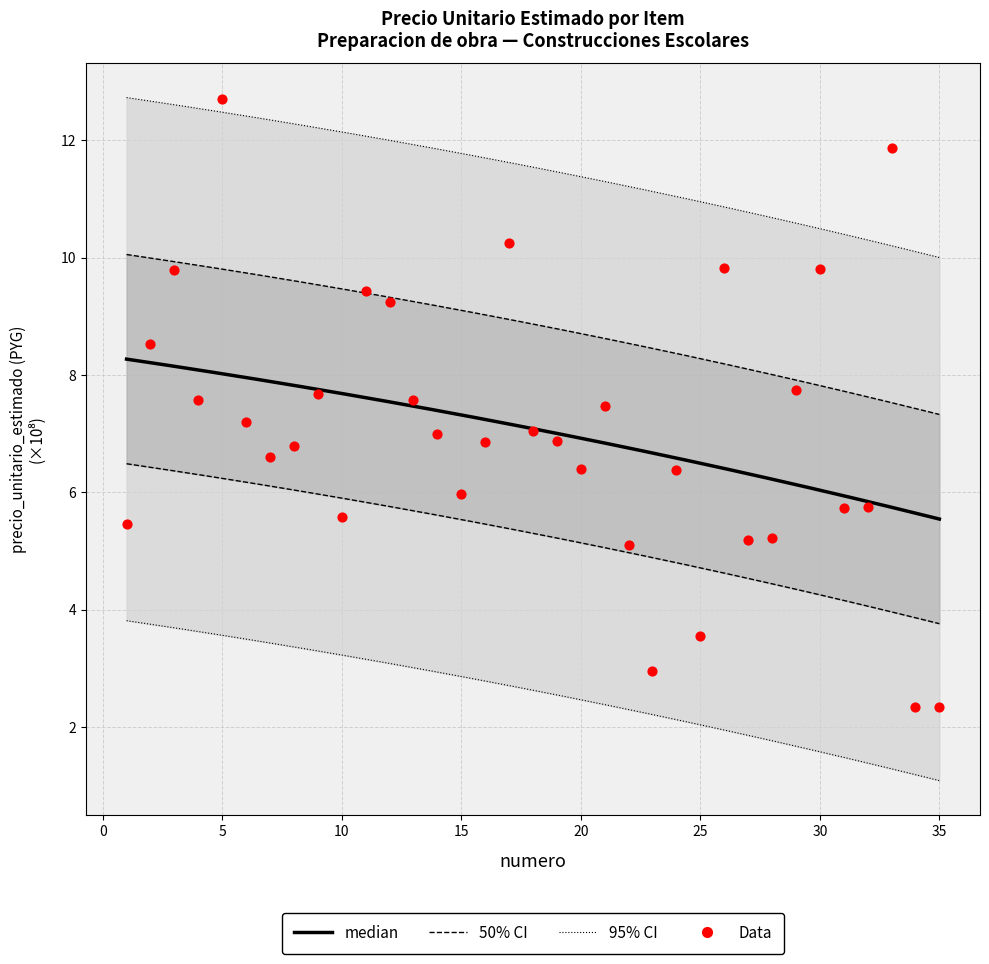

What is the change in value from 21 to 31?

-1.7